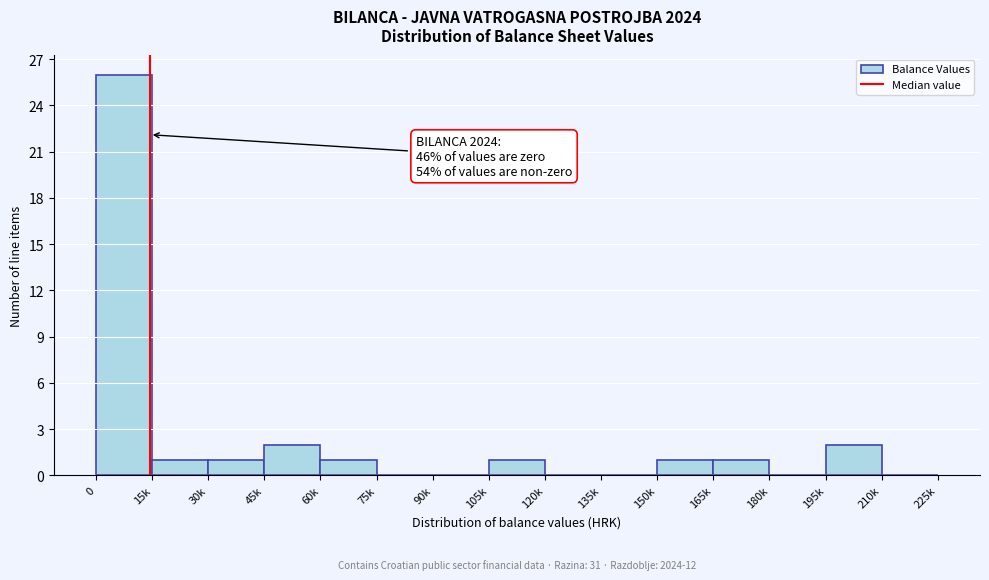

Reading left to right, list all the values displayed in this chart.

0=26	15k=1	30k=1	45k=2	60k=1	75k=0	90k=0	105k=1	120k=0	135k=0	150k=1	165k=1	180k=0	195k=2	210k=0